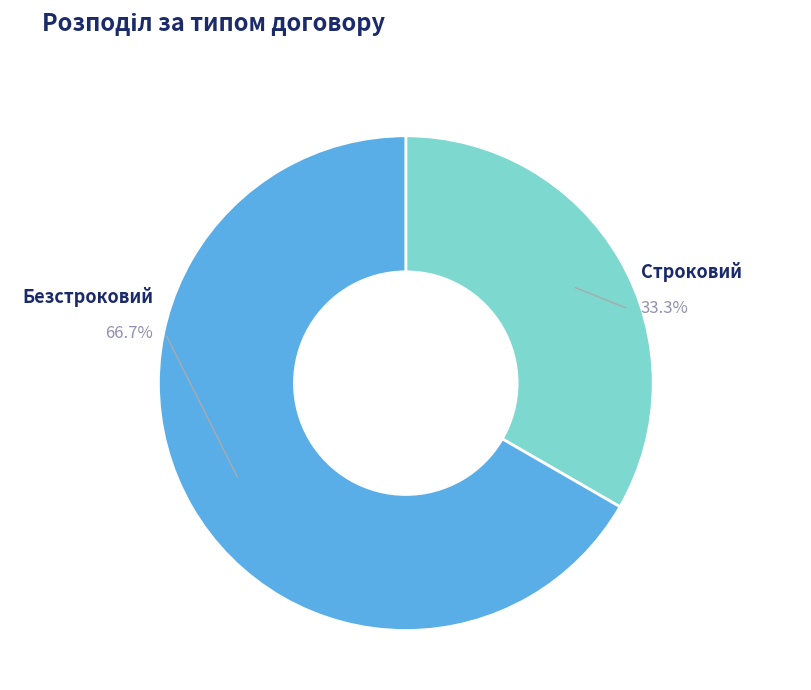

The Строковий slice represents 46% of the pie. True or false?

False